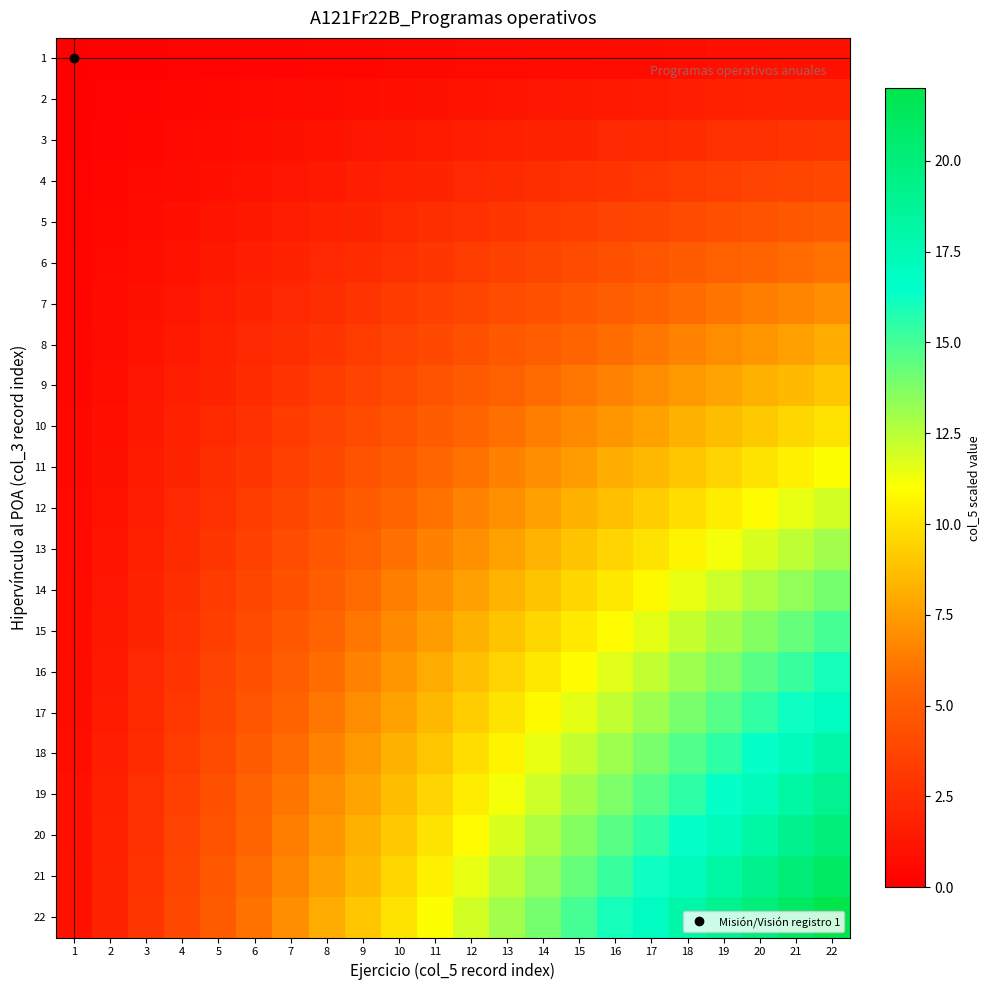

Reading right to left, transcribe all the data shown in this chart.

1: 22=1.0	21=1.0	20=0.9	19=0.9	18=0.8	17=0.8	16=0.7	15=0.7	14=0.6	13=0.6	12=0.5	11=0.5	10=0.5	9=0.4	8=0.4	7=0.3	6=0.3	5=0.2	4=0.2	3=0.1	2=0.1	1=0.0
2: 22=2.0	21=1.9	20=1.8	19=1.7	18=1.6	17=1.5	16=1.5	15=1.4	14=1.3	13=1.2	12=1.1	11=1.0	10=0.9	9=0.8	8=0.7	7=0.6	6=0.5	5=0.5	4=0.4	3=0.3	2=0.2	1=0.1
3: 22=3.0	21=2.9	20=2.7	19=2.6	18=2.5	17=2.3	16=2.2	15=2.0	14=1.9	13=1.8	12=1.6	11=1.5	10=1.4	9=1.2	8=1.1	7=1.0	6=0.8	5=0.7	4=0.5	3=0.4	2=0.3	1=0.1
4: 22=4.0	21=3.8	20=3.6	19=3.5	18=3.3	17=3.1	16=2.9	15=2.7	14=2.5	13=2.4	12=2.2	11=2.0	10=1.8	9=1.6	8=1.5	7=1.3	6=1.1	5=0.9	4=0.7	3=0.5	2=0.4	1=0.2
5: 22=5.0	21=4.8	20=4.5	19=4.3	18=4.1	17=3.9	16=3.6	15=3.4	14=3.2	13=3.0	12=2.7	11=2.5	10=2.3	9=2.0	8=1.8	7=1.6	6=1.4	5=1.1	4=0.9	3=0.7	2=0.5	1=0.2
6: 22=6.0	21=5.7	20=5.5	19=5.2	18=4.9	17=4.6	16=4.4	15=4.1	14=3.8	13=3.5	12=3.3	11=3.0	10=2.7	9=2.5	8=2.2	7=1.9	6=1.6	5=1.4	4=1.1	3=0.8	2=0.5	1=0.3
7: 22=7.0	21=6.7	20=6.4	19=6.0	18=5.7	17=5.4	16=5.1	15=4.8	14=4.5	13=4.1	12=3.8	11=3.5	10=3.2	9=2.9	8=2.5	7=2.2	6=1.9	5=1.6	4=1.3	3=1.0	2=0.6	1=0.3
8: 22=8.0	21=7.6	20=7.3	19=6.9	18=6.5	17=6.2	16=5.8	15=5.5	14=5.1	13=4.7	12=4.4	11=4.0	10=3.6	9=3.3	8=2.9	7=2.5	6=2.2	5=1.8	4=1.5	3=1.1	2=0.7	1=0.4
9: 22=9.0	21=8.6	20=8.2	19=7.8	18=7.4	17=7.0	16=6.5	15=6.1	14=5.7	13=5.3	12=4.9	11=4.5	10=4.1	9=3.7	8=3.3	7=2.9	6=2.5	5=2.0	4=1.6	3=1.2	2=0.8	1=0.4
10: 22=10.0	21=9.5	20=9.1	19=8.6	18=8.2	17=7.7	16=7.3	15=6.8	14=6.4	13=5.9	12=5.5	11=5.0	10=4.5	9=4.1	8=3.6	7=3.2	6=2.7	5=2.3	4=1.8	3=1.4	2=0.9	1=0.5
11: 22=11.0	21=10.5	20=10.0	19=9.5	18=9.0	17=8.5	16=8.0	15=7.5	14=7.0	13=6.5	12=6.0	11=5.5	10=5.0	9=4.5	8=4.0	7=3.5	6=3.0	5=2.5	4=2.0	3=1.5	2=1.0	1=0.5
12: 22=12.0	21=11.5	20=10.9	19=10.4	18=9.8	17=9.3	16=8.7	15=8.2	14=7.6	13=7.1	12=6.5	11=6.0	10=5.5	9=4.9	8=4.4	7=3.8	6=3.3	5=2.7	4=2.2	3=1.6	2=1.1	1=0.5
13: 22=13.0	21=12.4	20=11.8	19=11.2	18=10.6	17=10.0	16=9.5	15=8.9	14=8.3	13=7.7	12=7.1	11=6.5	10=5.9	9=5.3	8=4.7	7=4.1	6=3.5	5=3.0	4=2.4	3=1.8	2=1.2	1=0.6
14: 22=14.0	21=13.4	20=12.7	19=12.1	18=11.5	17=10.8	16=10.2	15=9.5	14=8.9	13=8.3	12=7.6	11=7.0	10=6.4	9=5.7	8=5.1	7=4.5	6=3.8	5=3.2	4=2.5	3=1.9	2=1.3	1=0.6
15: 22=15.0	21=14.3	20=13.6	19=13.0	18=12.3	17=11.6	16=10.9	15=10.2	14=9.5	13=8.9	12=8.2	11=7.5	10=6.8	9=6.1	8=5.5	7=4.8	6=4.1	5=3.4	4=2.7	3=2.0	2=1.4	1=0.7
16: 22=16.0	21=15.3	20=14.5	19=13.8	18=13.1	17=12.4	16=11.6	15=10.9	14=10.2	13=9.5	12=8.7	11=8.0	10=7.3	9=6.5	8=5.8	7=5.1	6=4.4	5=3.6	4=2.9	3=2.2	2=1.5	1=0.7
17: 22=17.0	21=16.2	20=15.5	19=14.7	18=13.9	17=13.1	16=12.4	15=11.6	14=10.8	13=10.0	12=9.3	11=8.5	10=7.7	9=7.0	8=6.2	7=5.4	6=4.6	5=3.9	4=3.1	3=2.3	2=1.5	1=0.8
18: 22=18.0	21=17.2	20=16.4	19=15.5	18=14.7	17=13.9	16=13.1	15=12.3	14=11.5	13=10.6	12=9.8	11=9.0	10=8.2	9=7.4	8=6.5	7=5.7	6=4.9	5=4.1	4=3.3	3=2.5	2=1.6	1=0.8
19: 22=19.0	21=18.1	20=17.3	19=16.4	18=15.5	17=14.7	16=13.8	15=13.0	14=12.1	13=11.2	12=10.4	11=9.5	10=8.6	9=7.8	8=6.9	7=6.0	6=5.2	5=4.3	4=3.5	3=2.6	2=1.7	1=0.9
20: 22=20.0	21=19.1	20=18.2	19=17.3	18=16.4	17=15.5	16=14.5	15=13.6	14=12.7	13=11.8	12=10.9	11=10.0	10=9.1	9=8.2	8=7.3	7=6.4	6=5.5	5=4.5	4=3.6	3=2.7	2=1.8	1=0.9
21: 22=21.0	21=20.0	20=19.1	19=18.1	18=17.2	17=16.2	16=15.3	15=14.3	14=13.4	13=12.4	12=11.5	11=10.5	10=9.5	9=8.6	8=7.6	7=6.7	6=5.7	5=4.8	4=3.8	3=2.9	2=1.9	1=1.0
22: 22=22.0	21=21.0	20=20.0	19=19.0	18=18.0	17=17.0	16=16.0	15=15.0	14=14.0	13=13.0	12=12.0	11=11.0	10=10.0	9=9.0	8=8.0	7=7.0	6=6.0	5=5.0	4=4.0	3=3.0	2=2.0	1=1.0